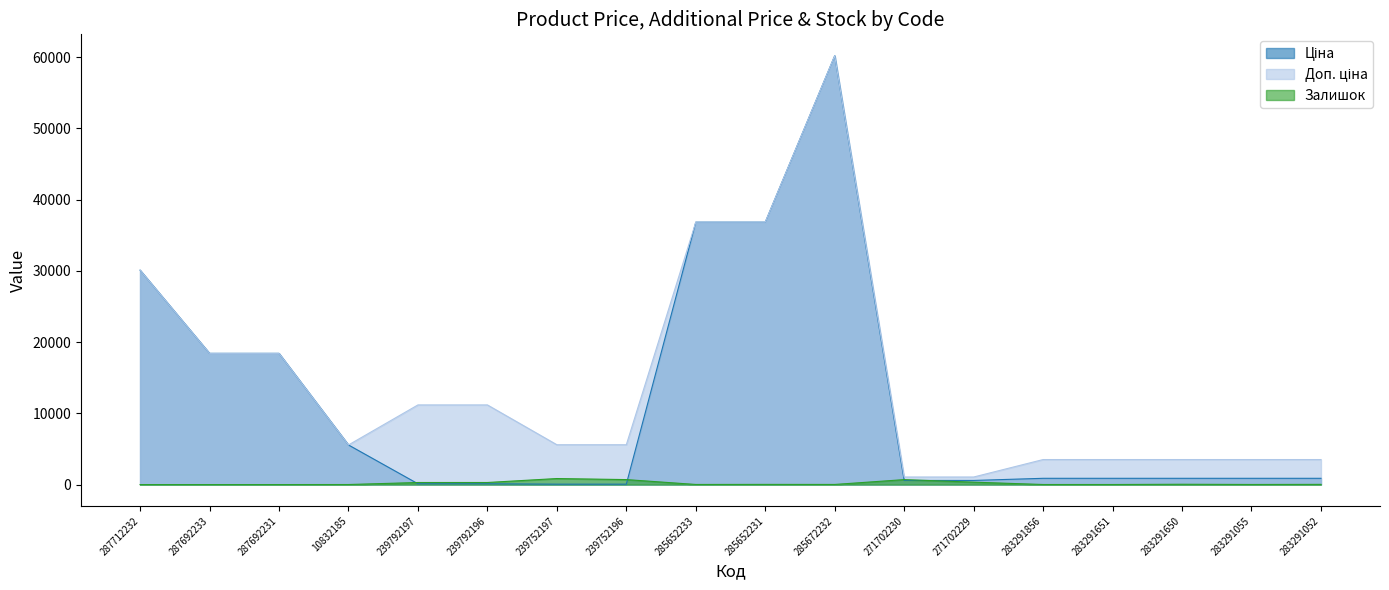

What position from the left is 287692233?

2